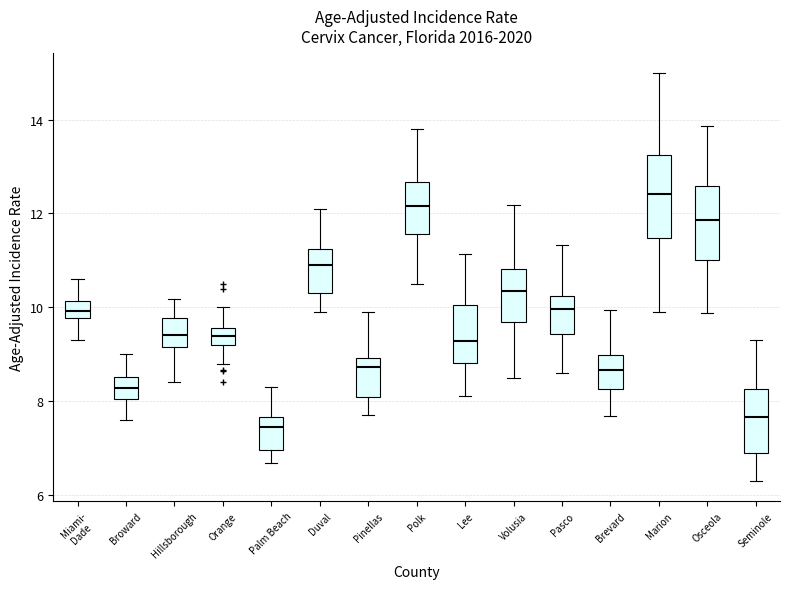

Which box has the highest median line?

Marion